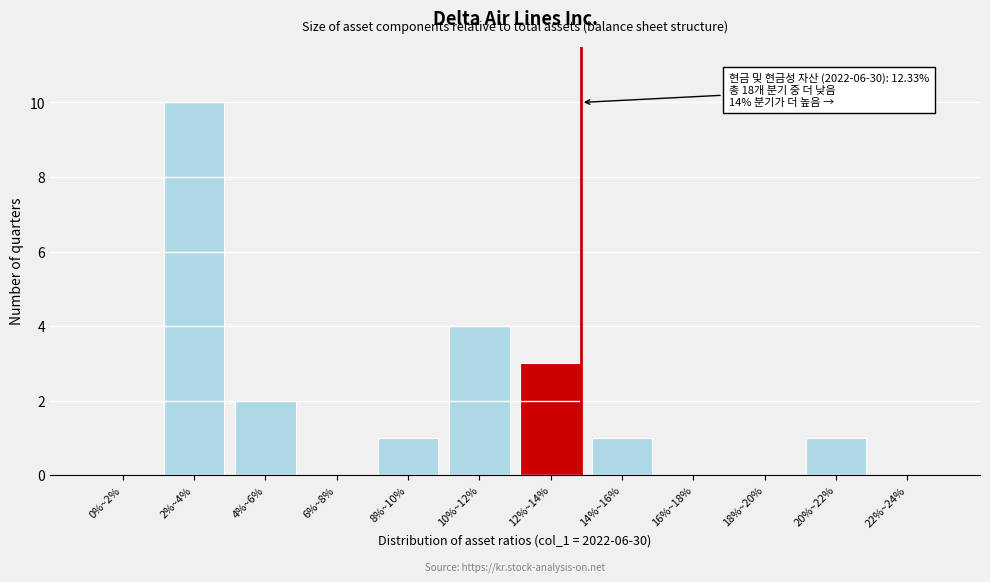

Reading left to right, list all the values displayed in this chart.

0%~2%=0	2%~4%=10	4%~6%=2	6%~8%=0	8%~10%=1	10%~12%=4	12%~14%=3	14%~16%=1	16%~18%=0	18%~20%=0	20%~22%=1	22%~24%=0